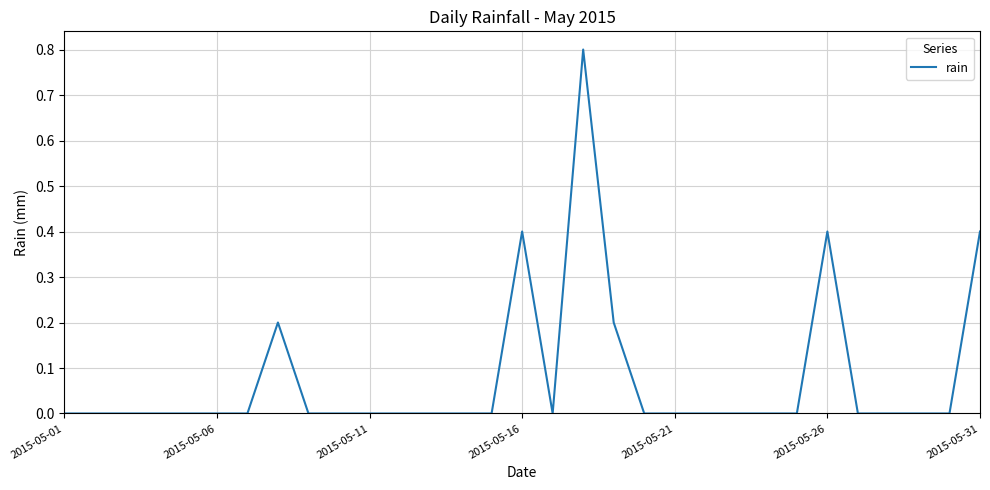

What is the greatest value displayed?

0.8